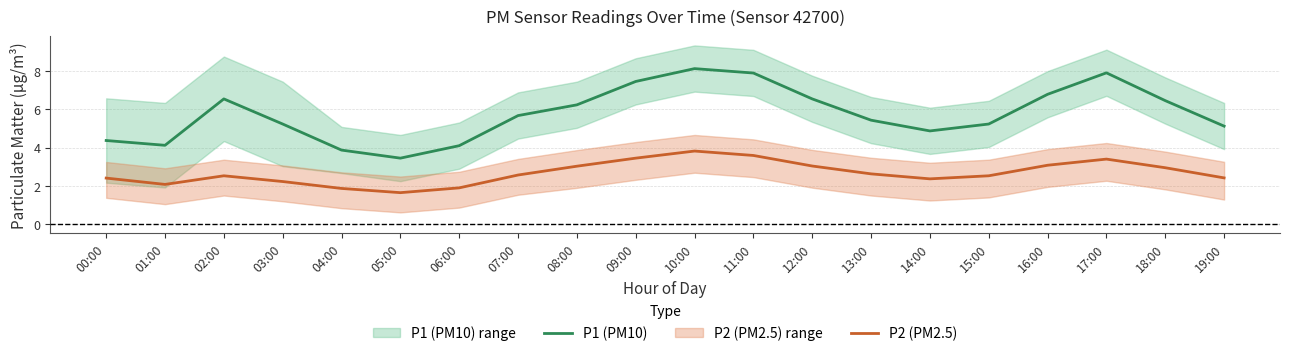

What is the difference between the maximum and minimum values in the P2 (PM2.5) series?

2.2